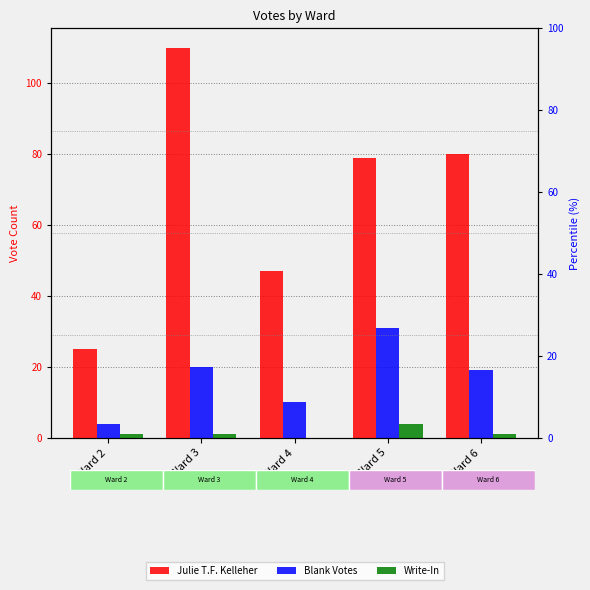

List the series in order of their peak value, lowest first.

Write-In, Blank Votes, Julie T.F. Kelleher